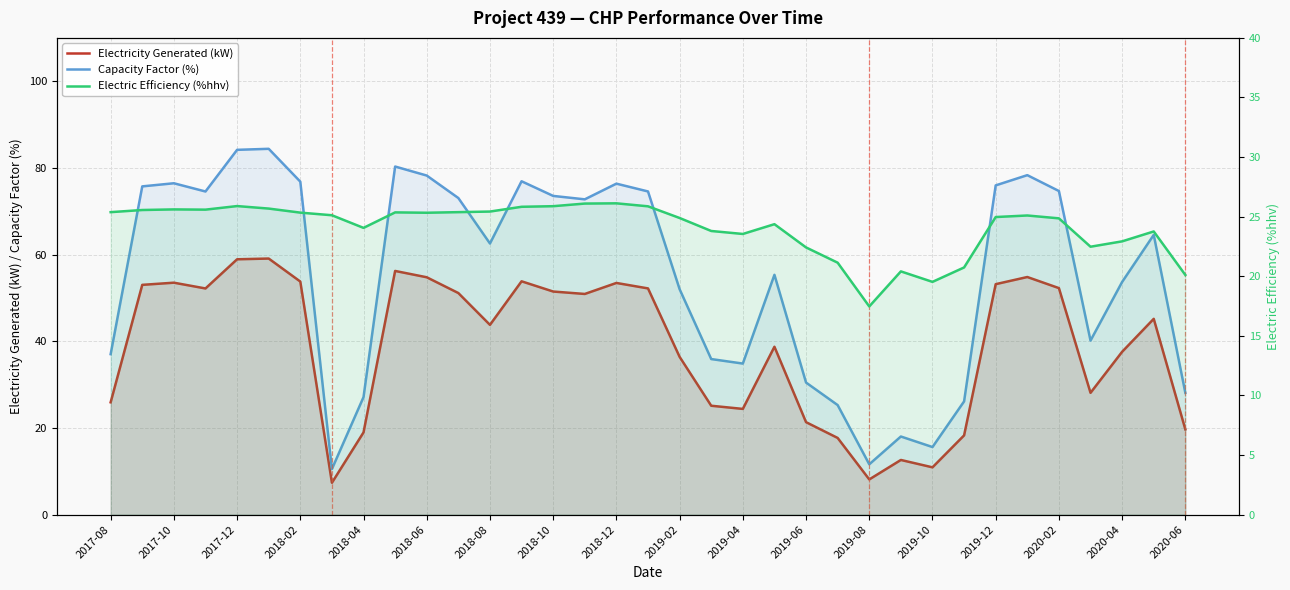

What is the total value across all series at 31?

90.8